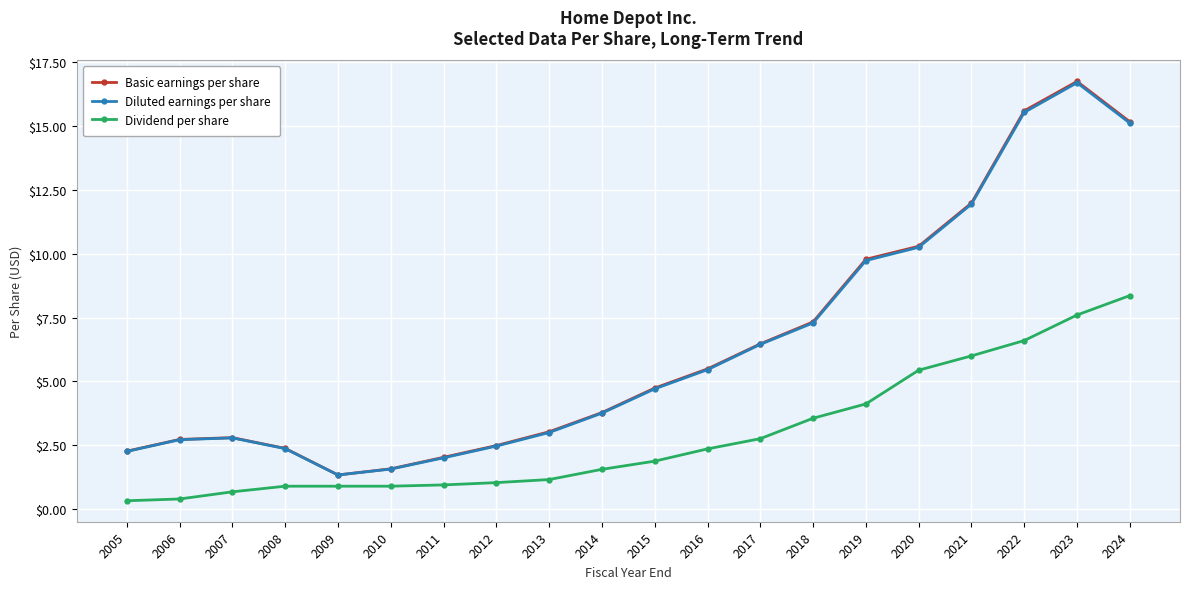

Is this an area chart (filled region under the line)?

No